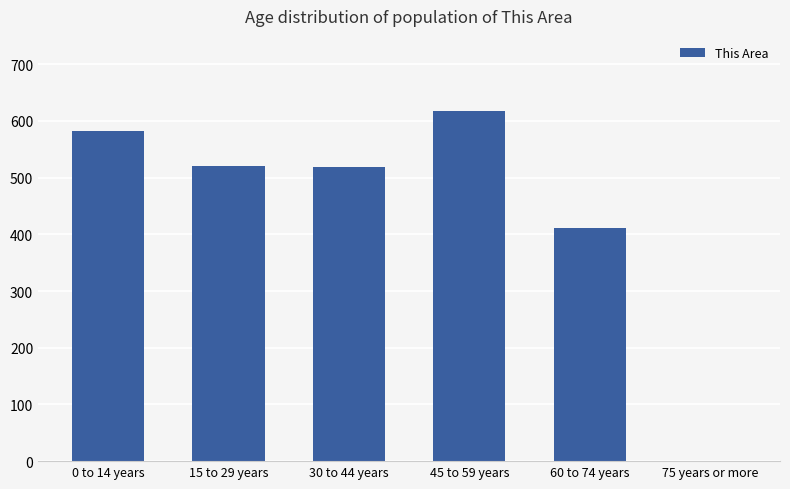

The chart shows a value of 300 at 45 to 59 years. True or false?

False